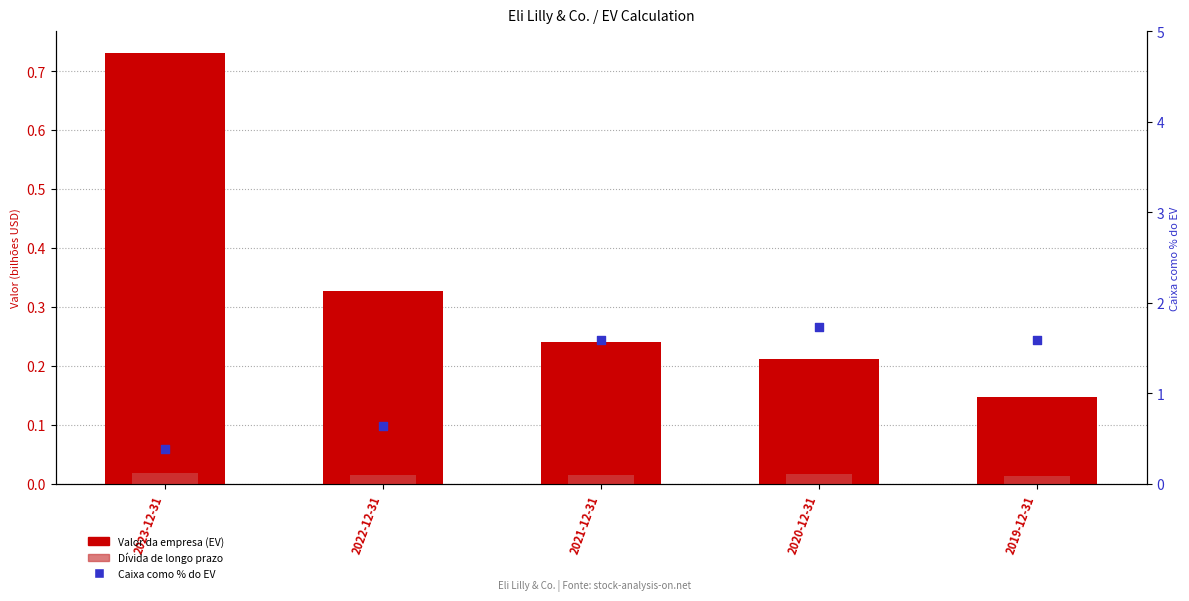

What is the total value across all series at 2021-12-31?

1.8